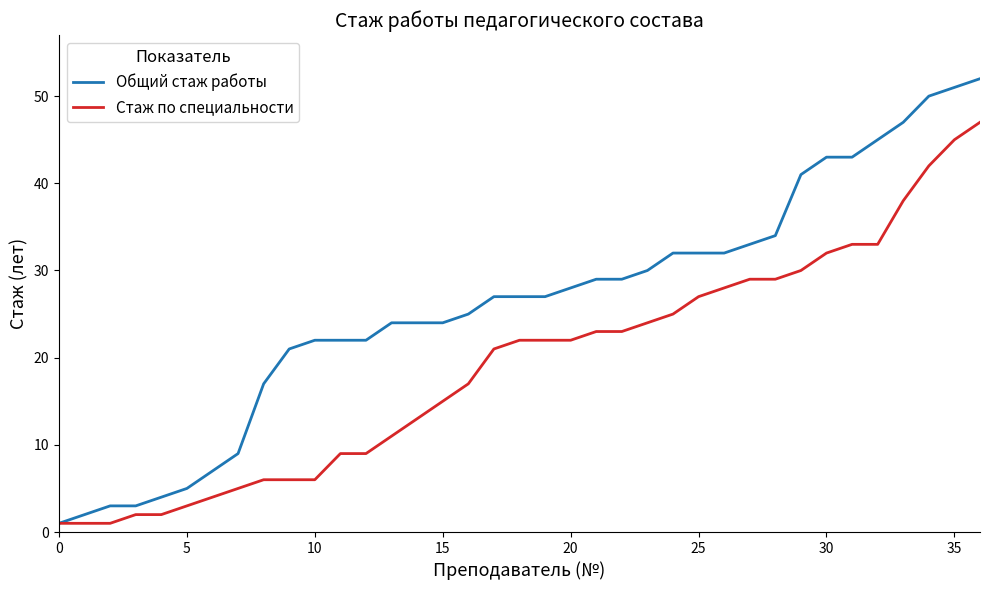

What is the minimum value shown in the chart?

1